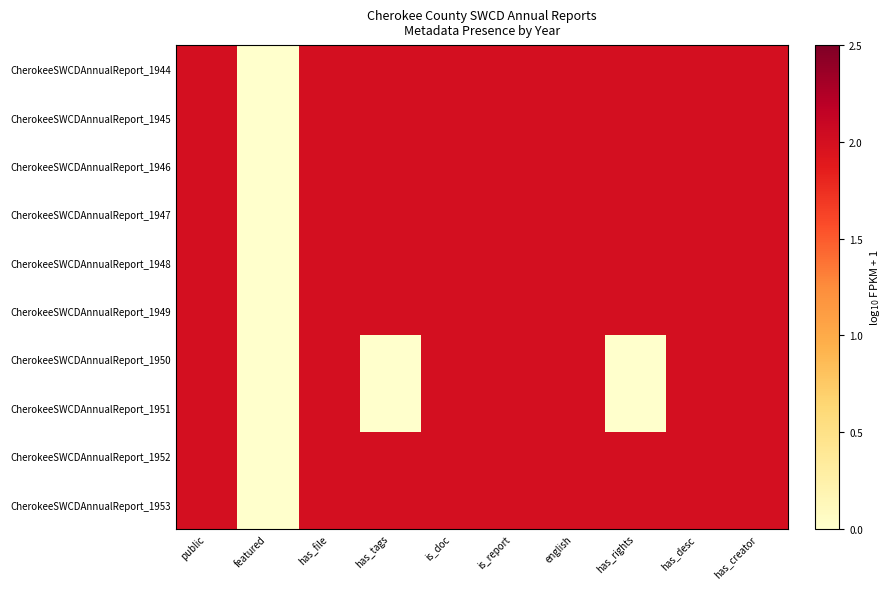

What is the total value across all series at has_tags?

16